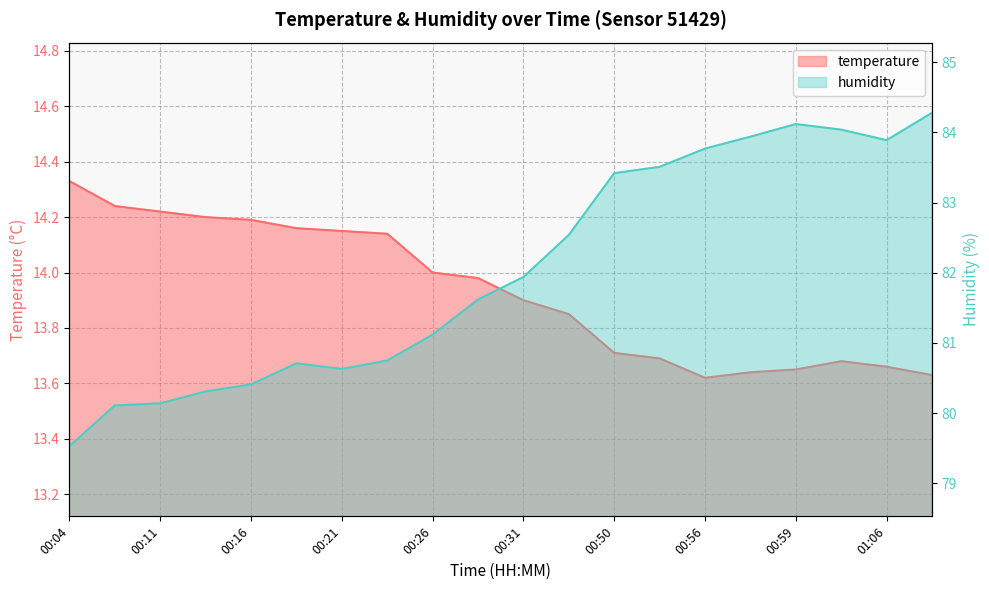

How many interior local peaks does the humidity series have?

2